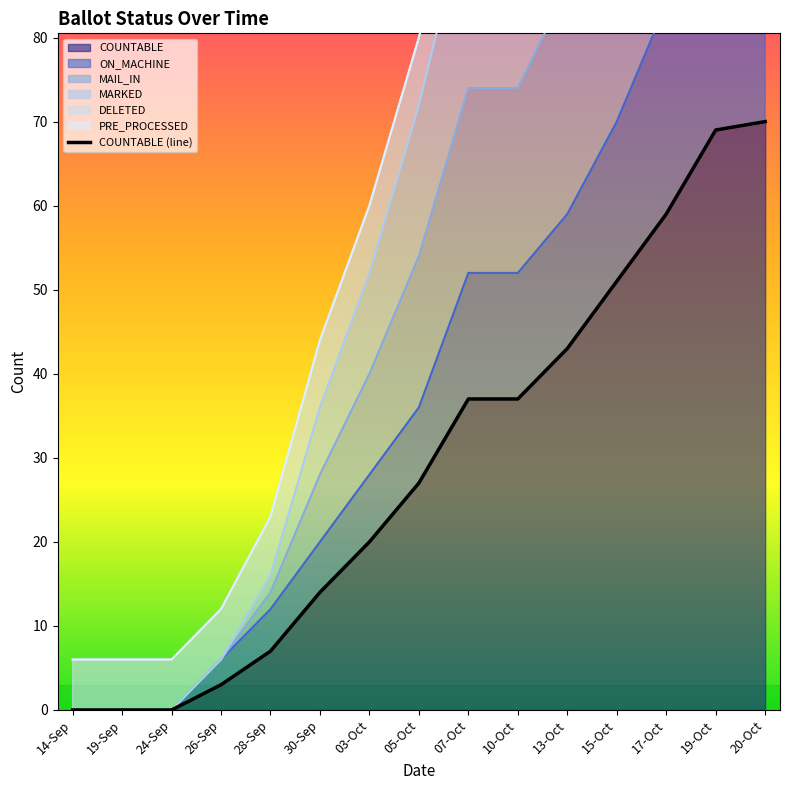

True or false: the data has more than 2 interior local peaks.

False